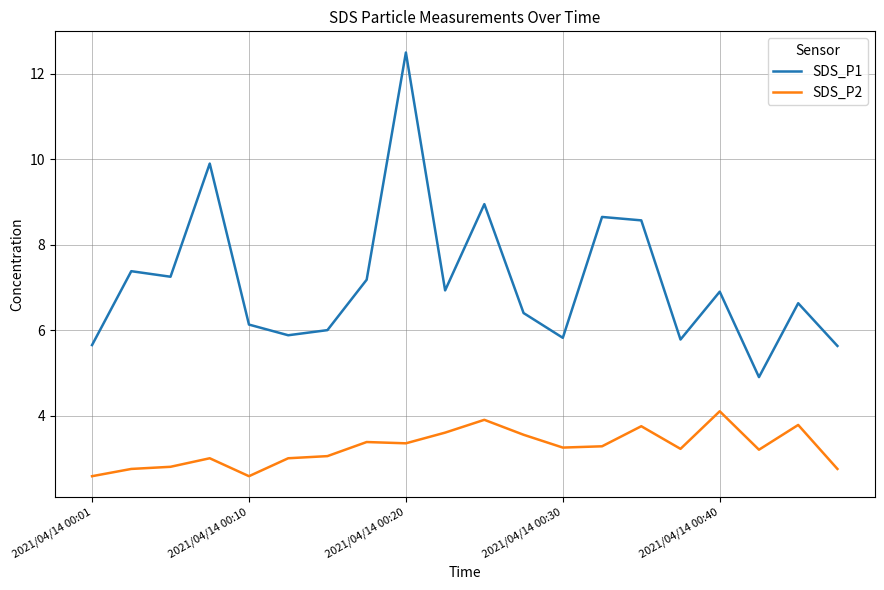

List the series in order of their overall mean, highest first.

SDS_P1, SDS_P2